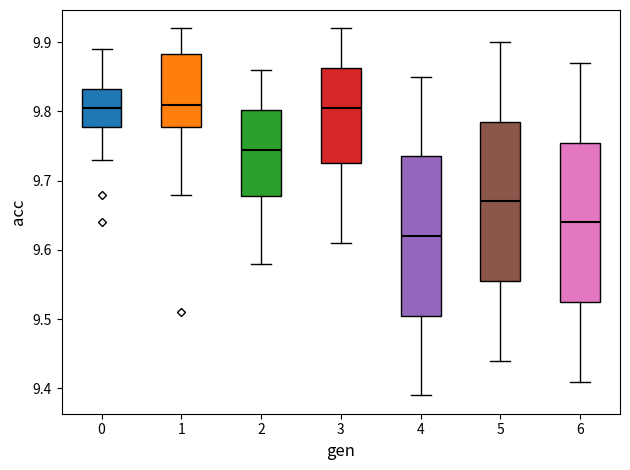

Reading left to right, read every box against the y-axis: the position of its median line, the range the box covers, and the ends of its whiskers. The values are not printed on the chart, so give them approximately, as read against the axis.

0: median 9.81, box 9.78 to 9.83, whiskers 9.73 to 9.89
1: median 9.81, box 9.78 to 9.88, whiskers 9.68 to 9.92
2: median 9.75, box 9.68 to 9.80, whiskers 9.58 to 9.86
3: median 9.81, box 9.73 to 9.86, whiskers 9.61 to 9.92
4: median 9.62, box 9.51 to 9.74, whiskers 9.39 to 9.85
5: median 9.67, box 9.56 to 9.79, whiskers 9.44 to 9.90
6: median 9.64, box 9.53 to 9.76, whiskers 9.41 to 9.87